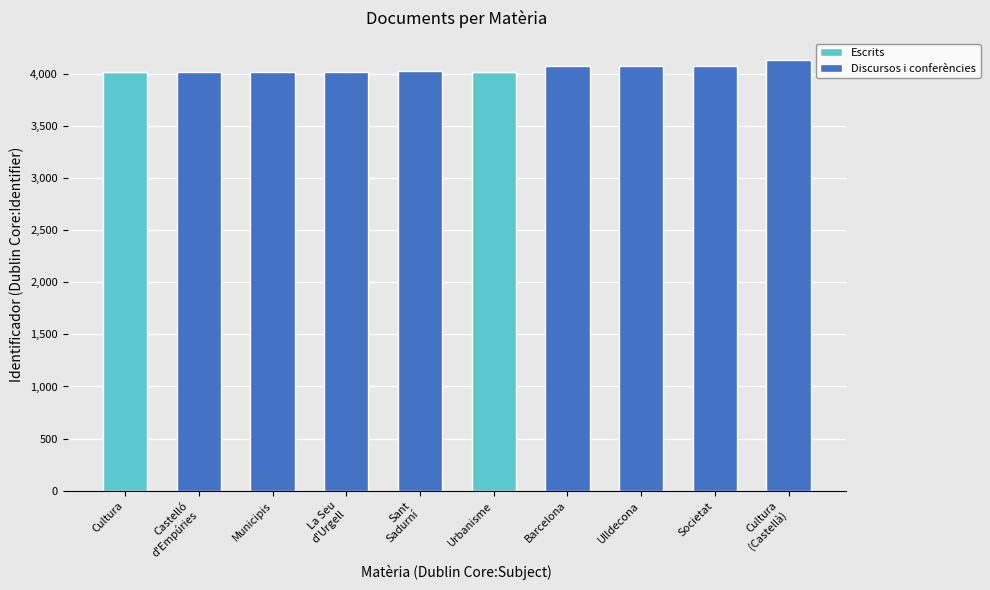

What is the average value of the Escrits series?

803